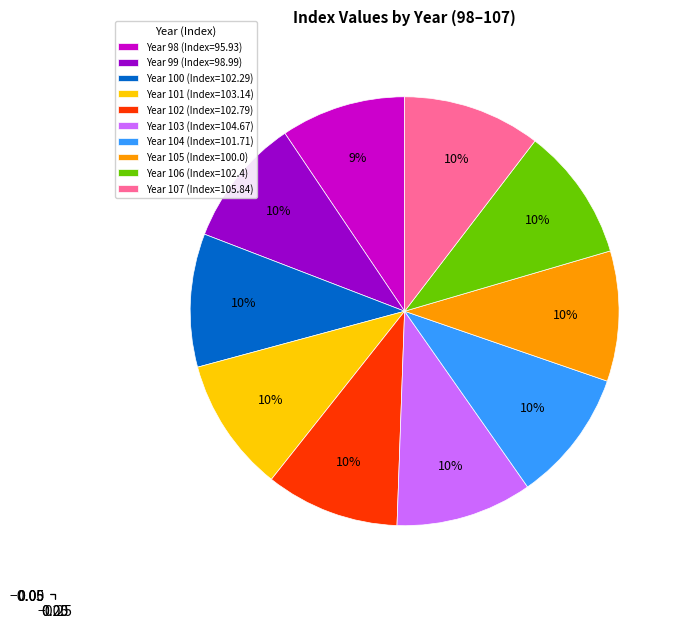

What is the ratio of the value at Year 102 (Index=102.79) to the value at Year 105 (Index=100.0)?

1.0